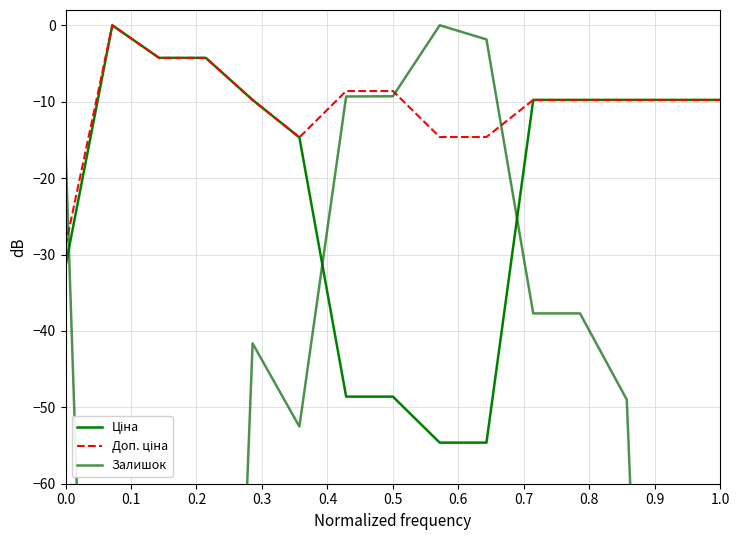

True or false: Ціна has more than 1 interior local peaks.

False